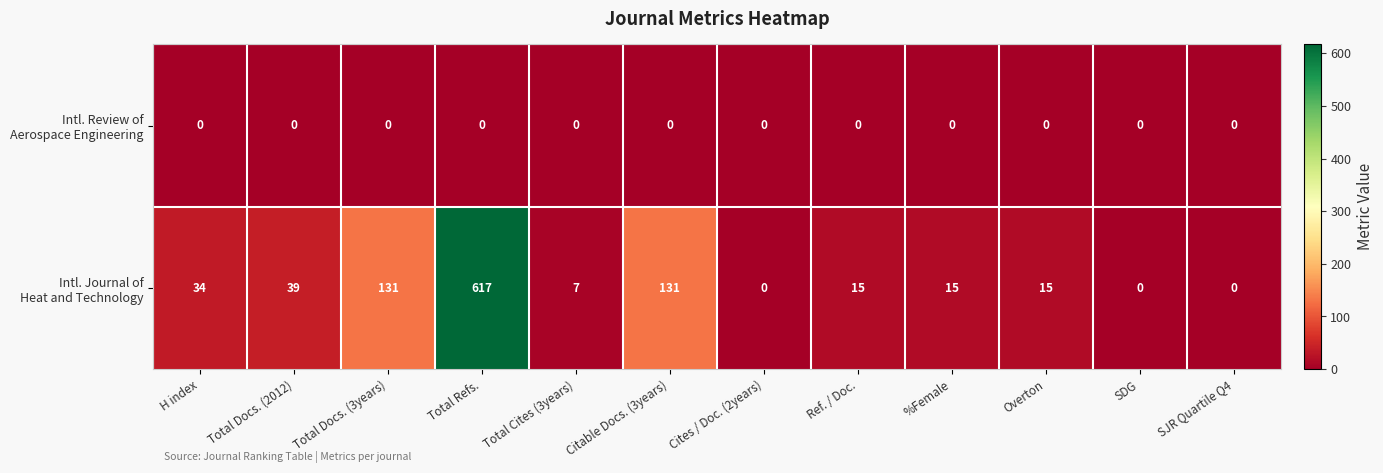

At which category is the sum across all series the highest?

Total Refs.